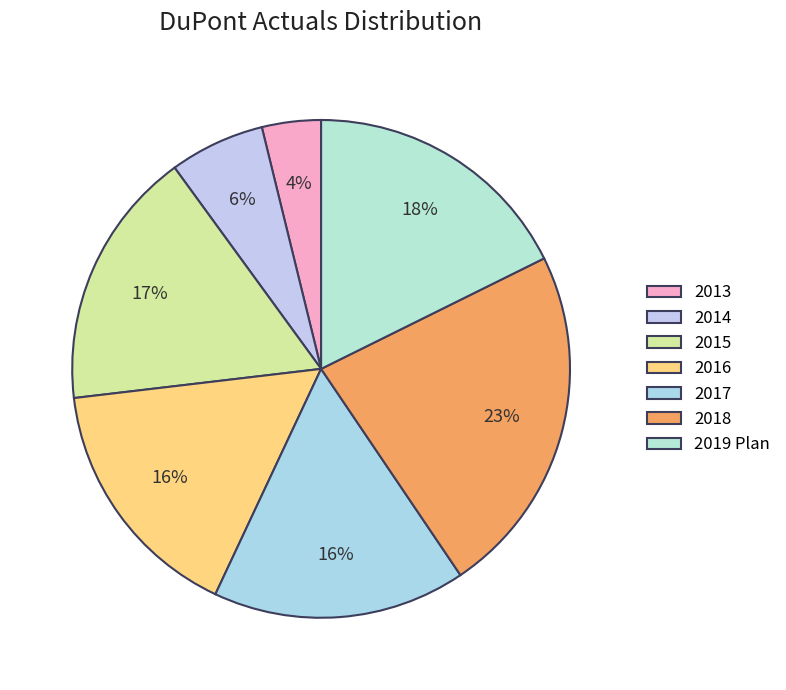

Is there any slice that represents more than half of the pie?

No